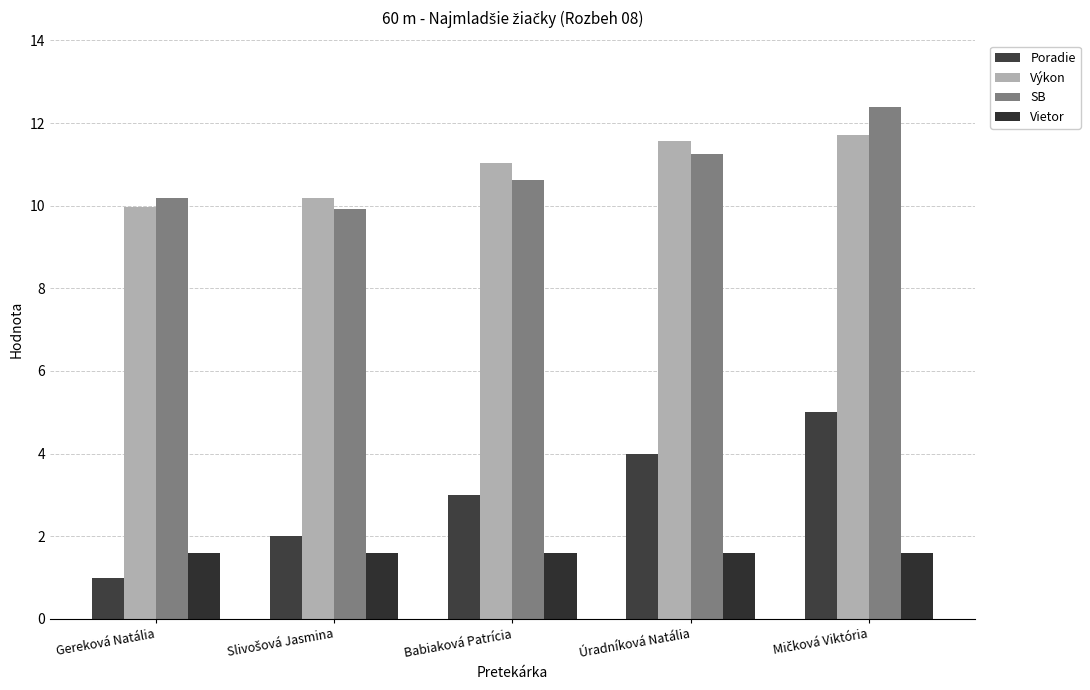

True or false: Výkon has a value of 10.0 at Gereková Natália.

True